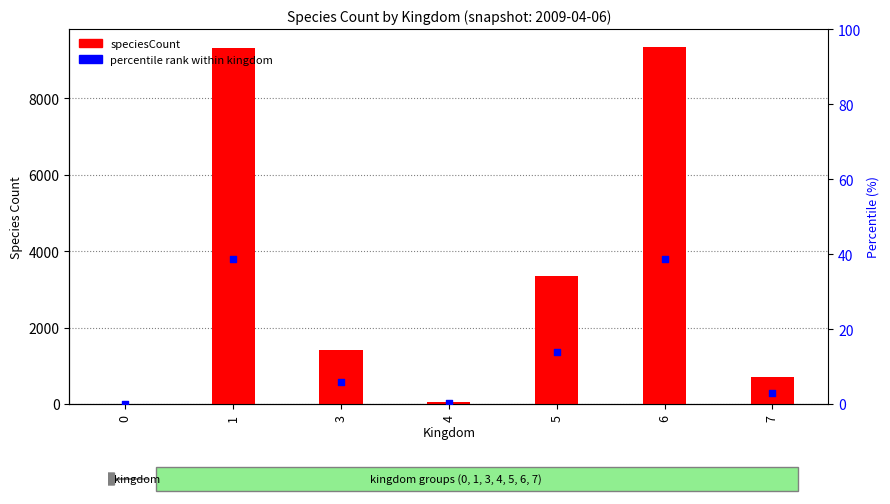

At which category is the sum across all series the highest?

6